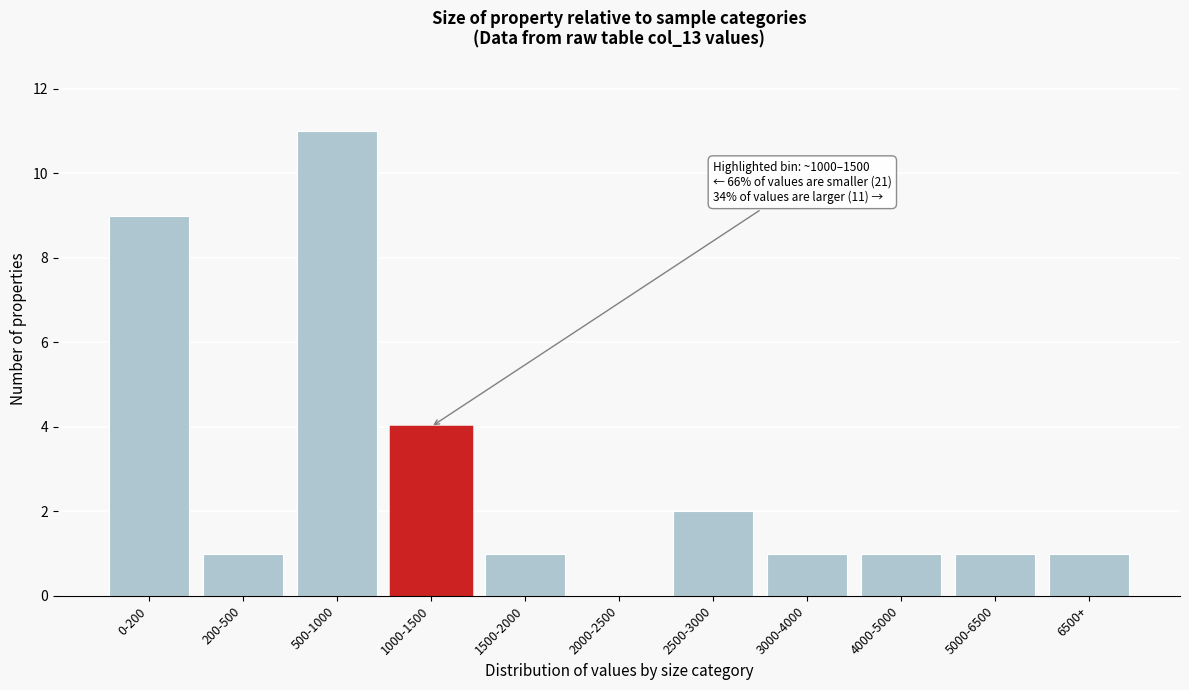

Reading left to right, extract all data points from this chart.

0-200=9	200-500=1	500-1000=11	1000-1500=4	1500-2000=1	2000-2500=0	2500-3000=2	3000-4000=1	4000-5000=1	5000-6500=1	6500+=1